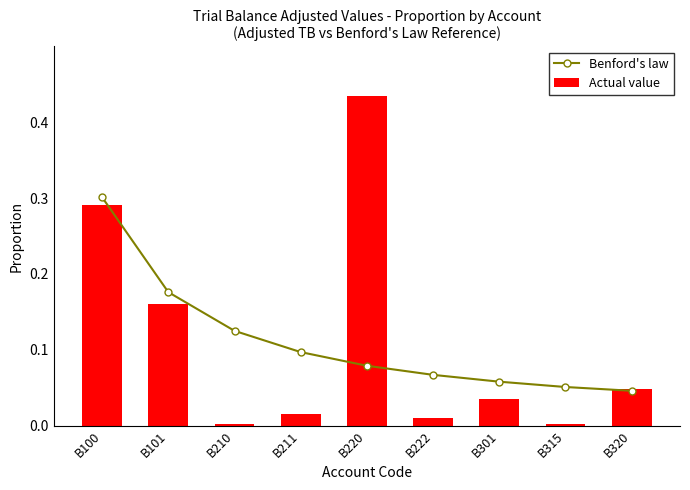

Reading left to right, transcribe all the data shown in this chart.

Benford's law: 0.3	0.2	0.1	0.1	0.1	0.1	0.1	0.1	0.0
Actual value: 0.3	0.2	0.0	0.0	0.4	0.0	0.0	0.0	0.0